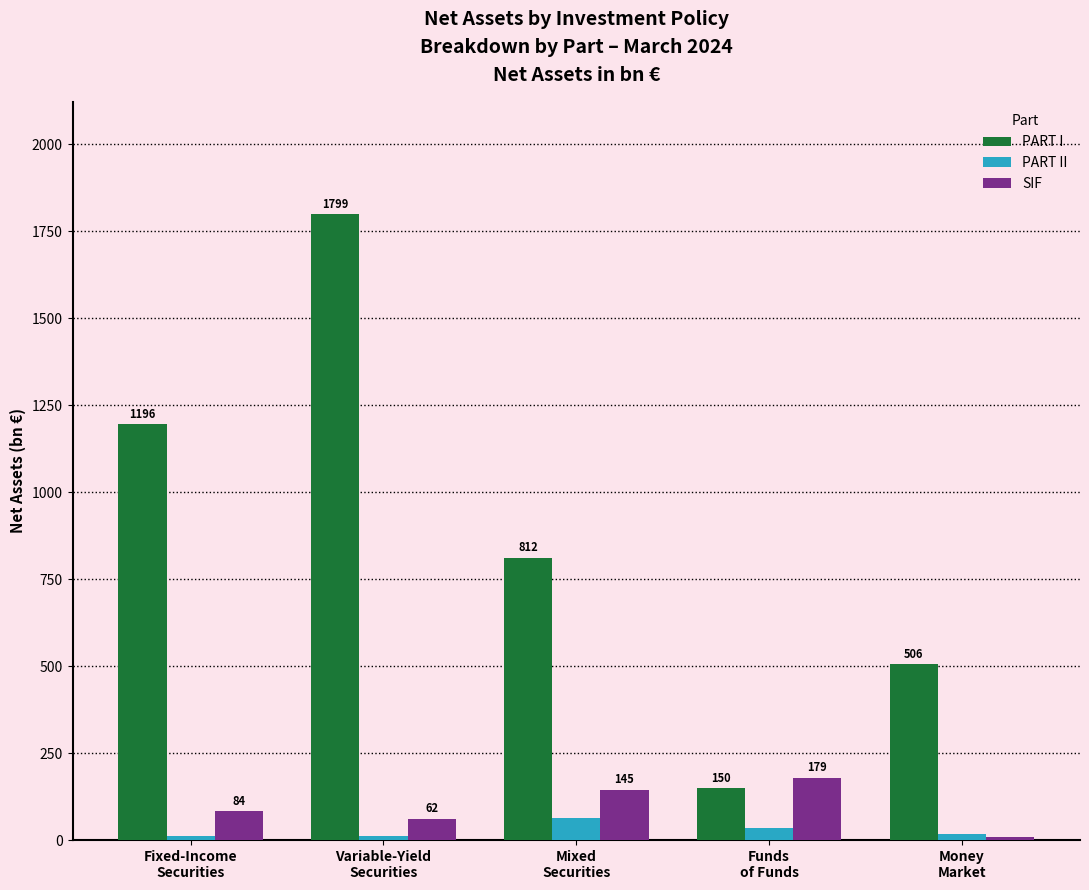

What is the sum of the PART I values at Mixed
Securities and Fixed-Income
Securities?

2007.4